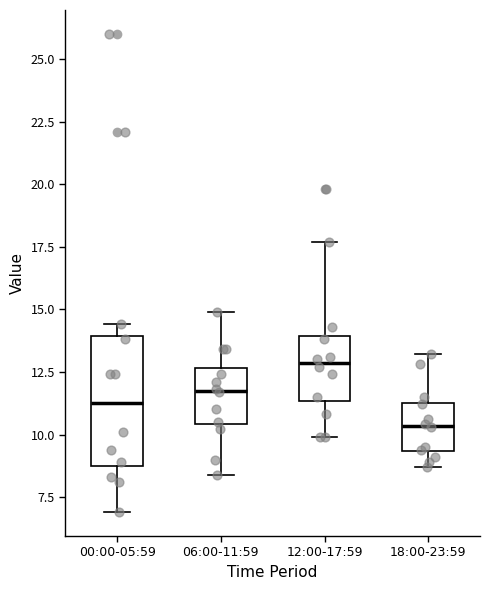

Which box is the tallest, from its lower edge to its upper edge?

00:00-05:59